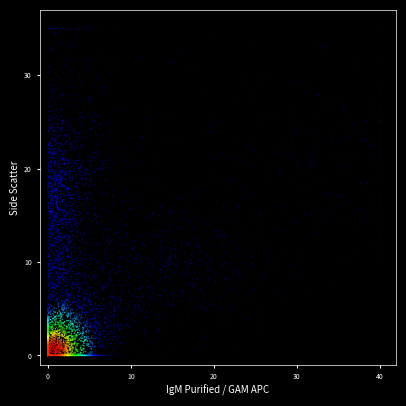

What is the range of Y values (max minus min)?

35.0